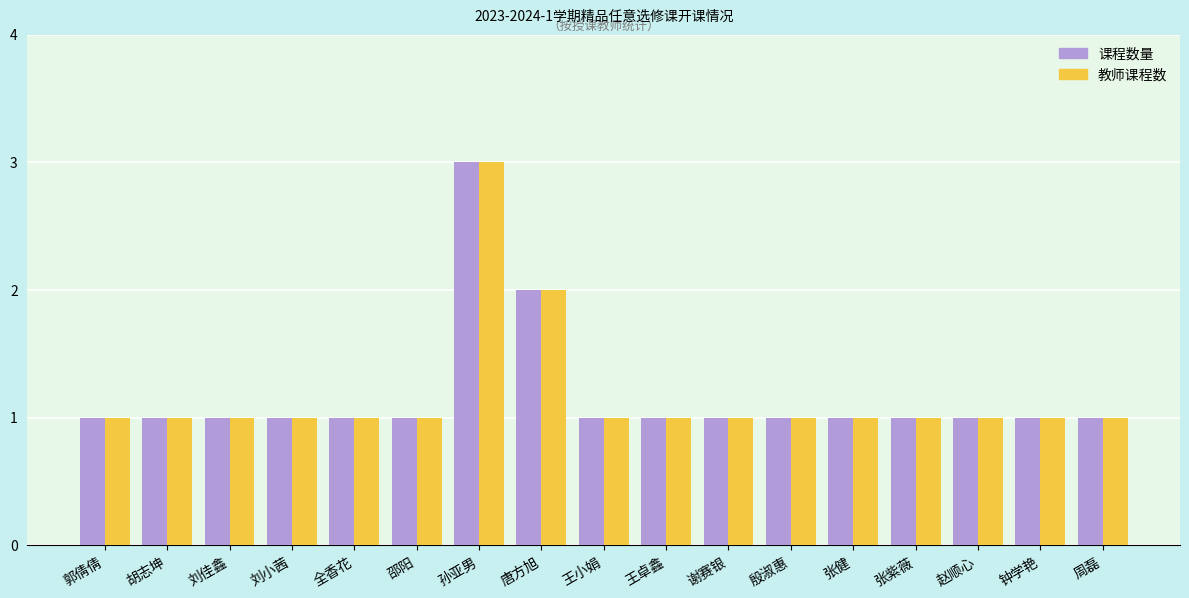

Which category has the highest value across all series?

孙亚男